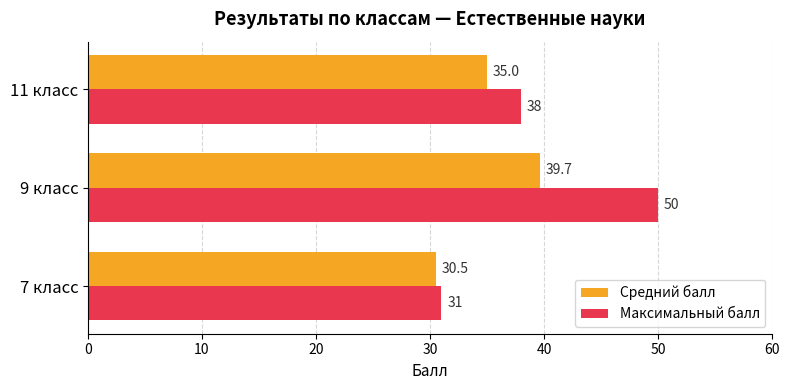

Count the number of data series in this chart.

2